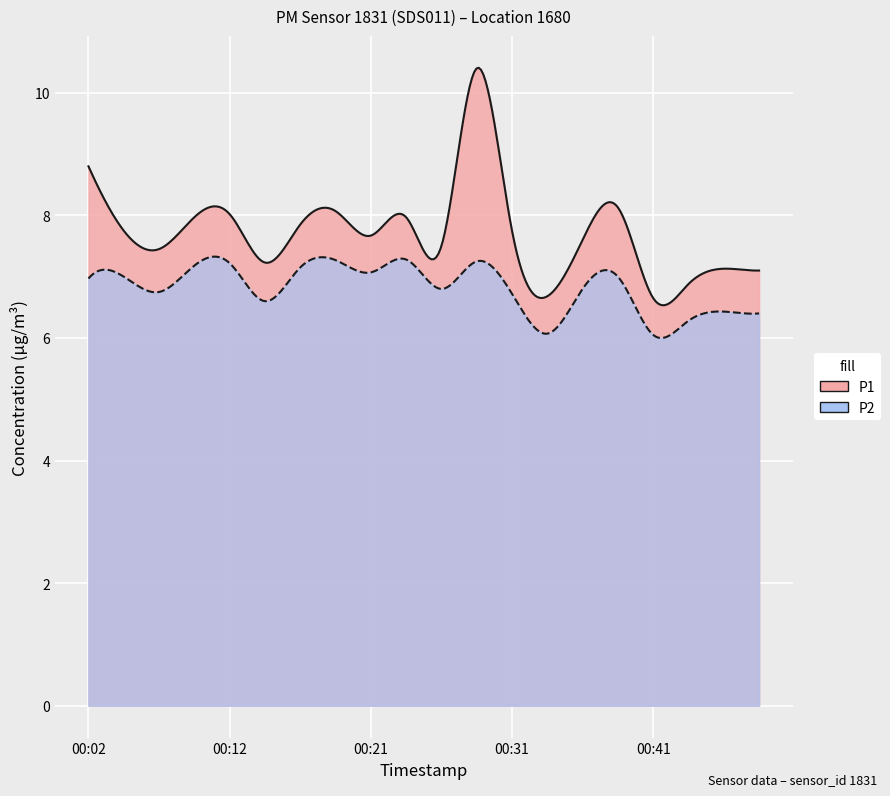

The value of P2 at 00:12 is 12.7. True or false?

False